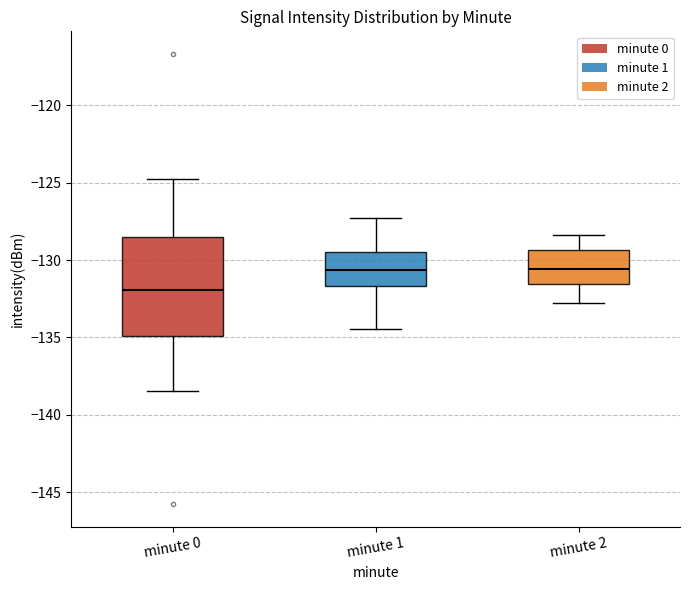

Which box's median line is the lowest?

minute 0